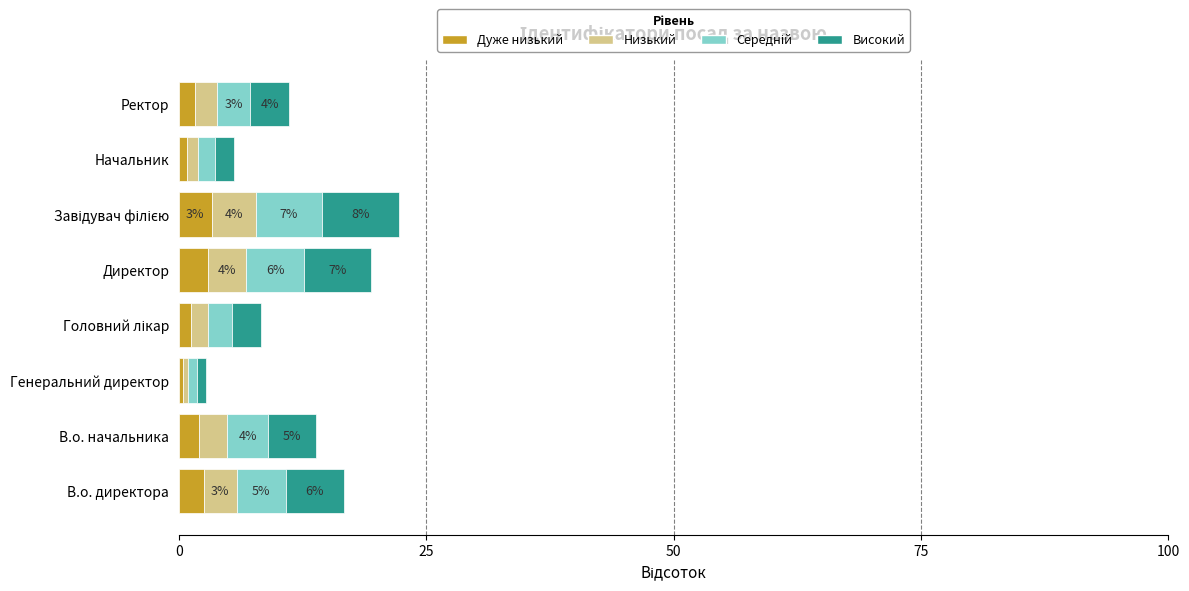

What is the sum of all Дуже низький values?

15.0